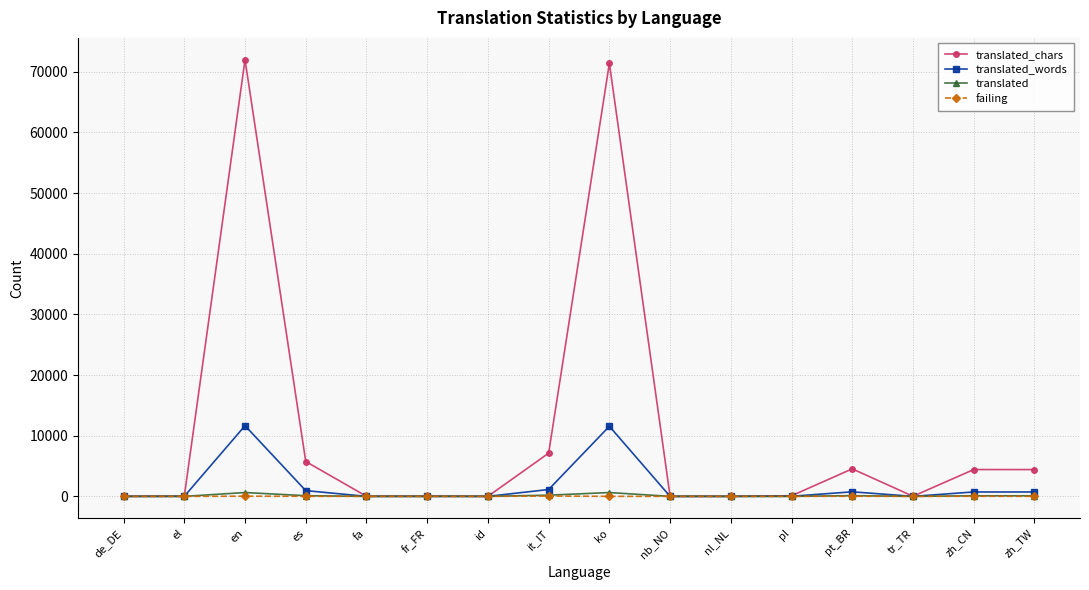

Count the number of categories in the chart.

16